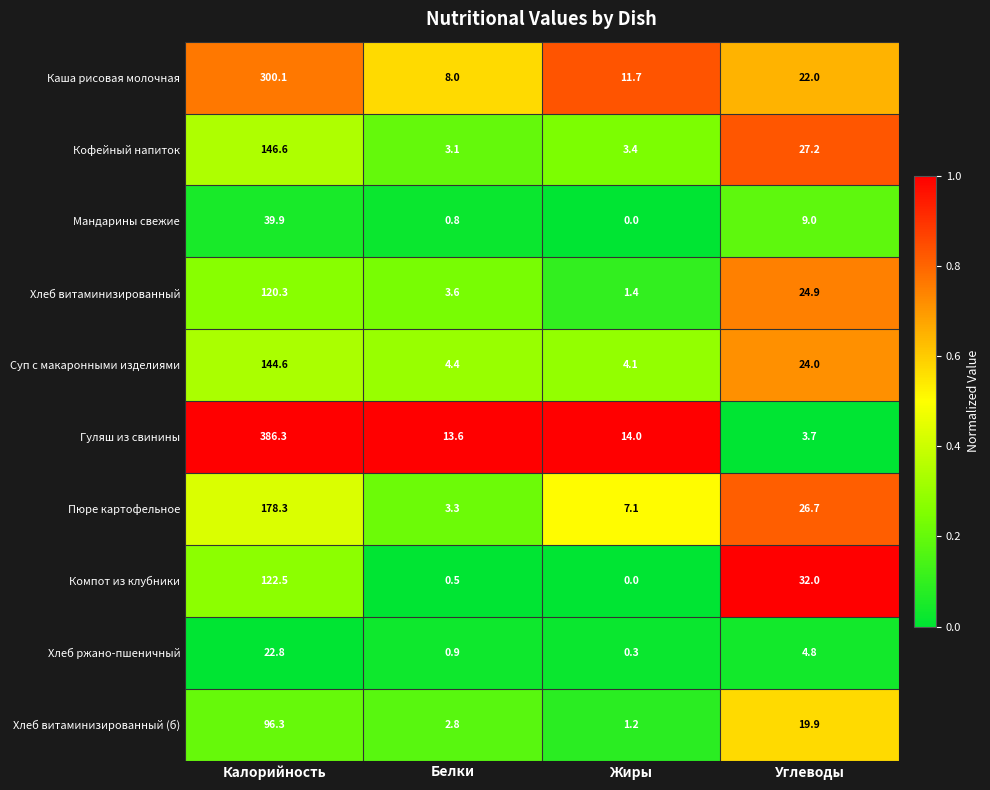

What is the approximate value of Суп с макаронными изделиями at Жиры?

4.1